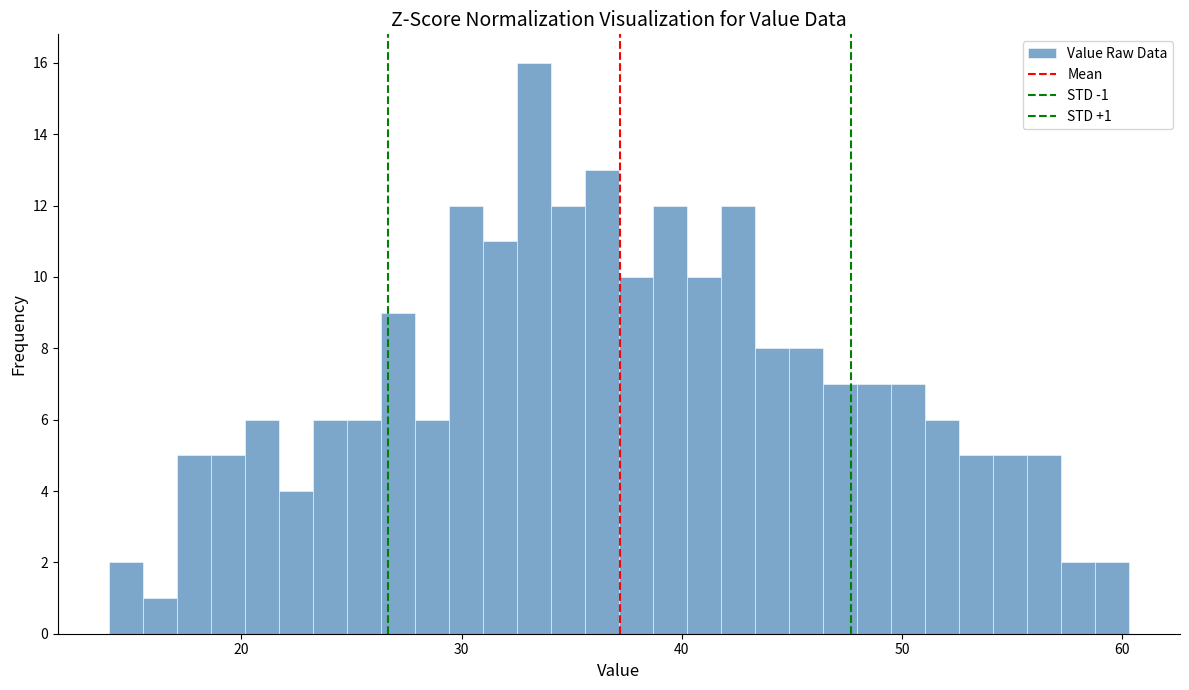

Around what value on the x-axis is the tallest bar? Give the approximate position of its centre, as read against the axis.

33